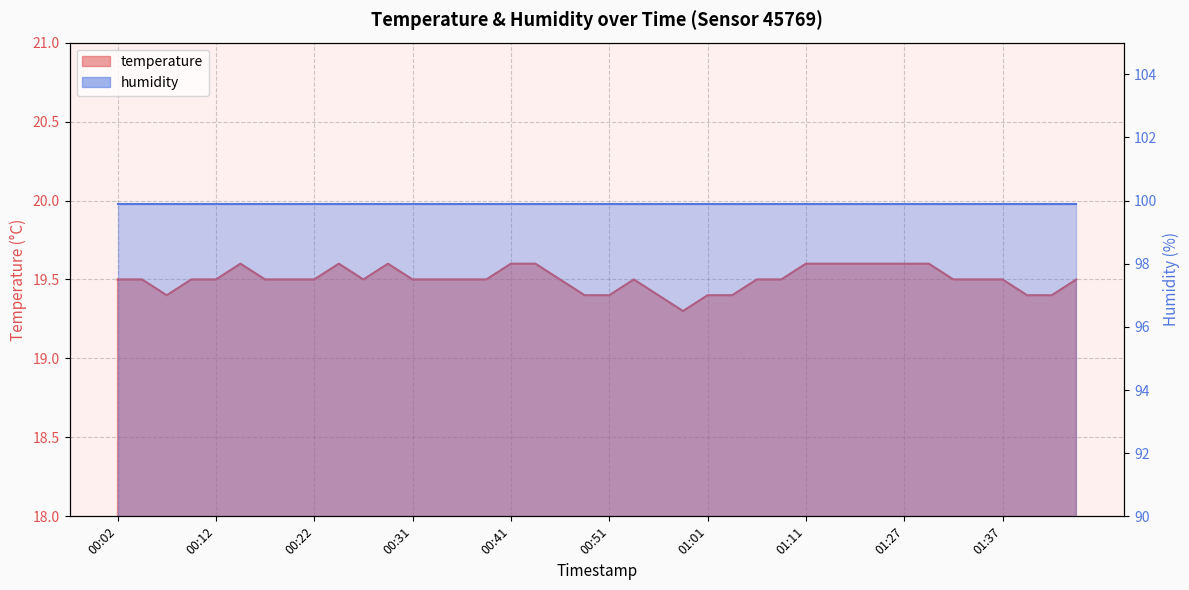

What is the change in value from 00:24 to 01:42?

-0.2